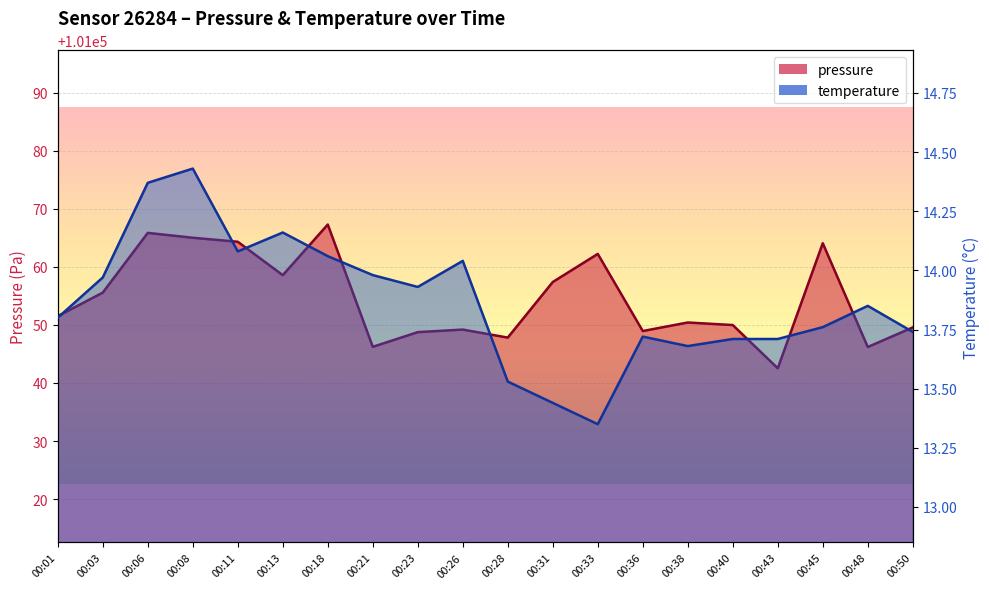

Count the number of data series in this chart.

2